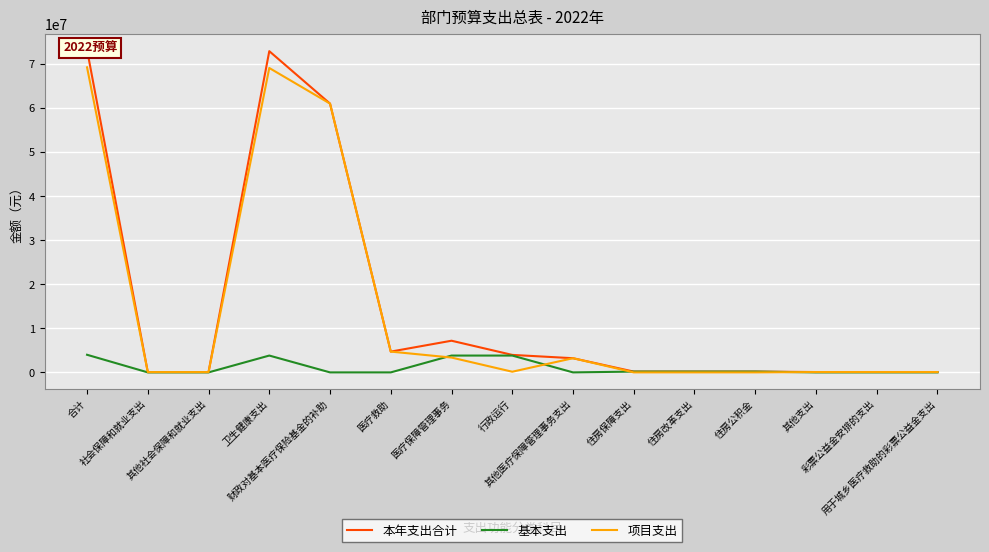

What are all the series names shown in the legend?

本年支出合计, 基本支出, 项目支出